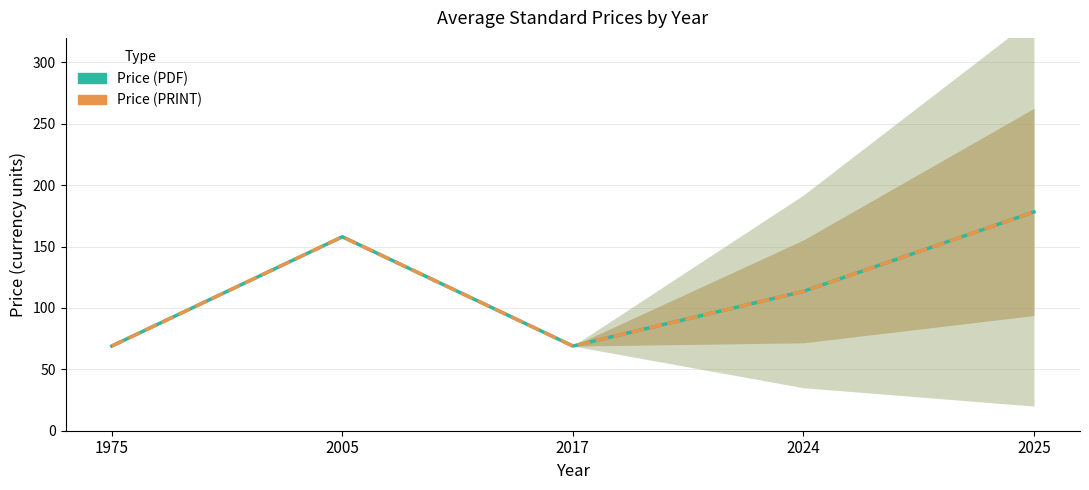

In Price (PRINT), how many points are higher than both neighbors (excluding endpoints)?

1